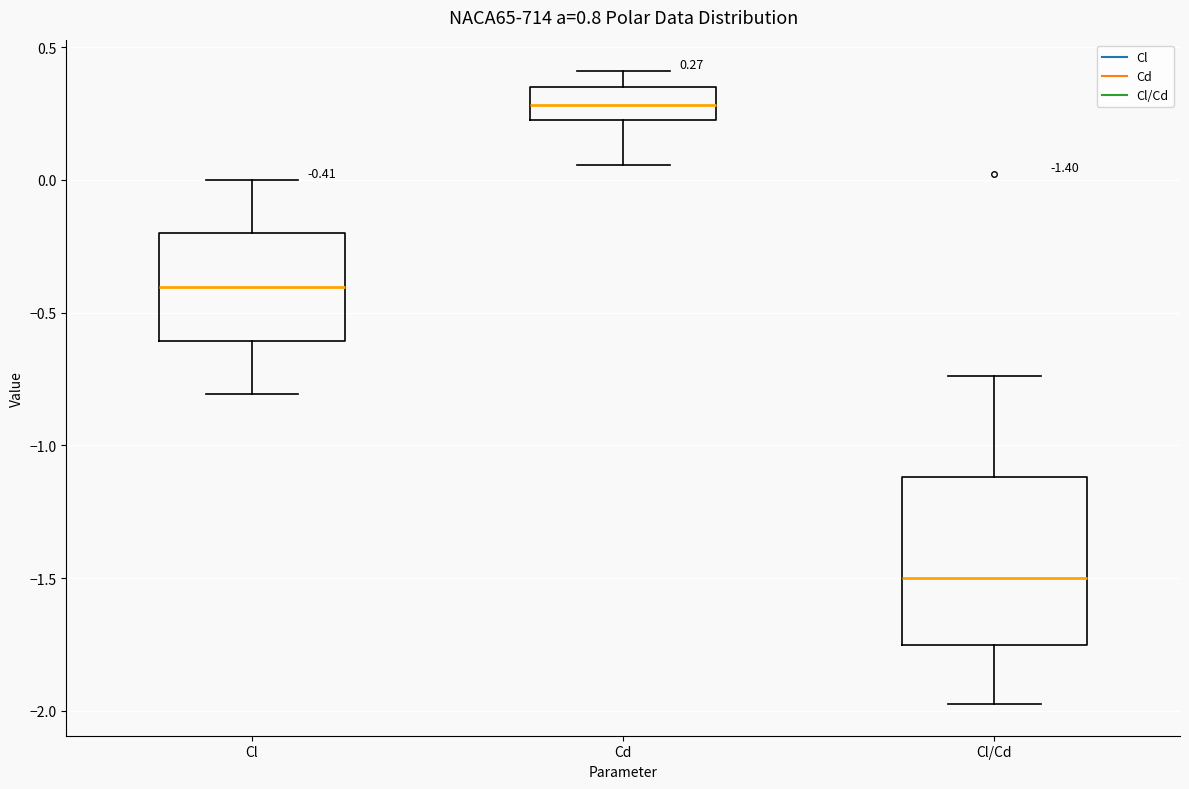

Which box is the tallest, from its lower edge to its upper edge?

Cl/Cd